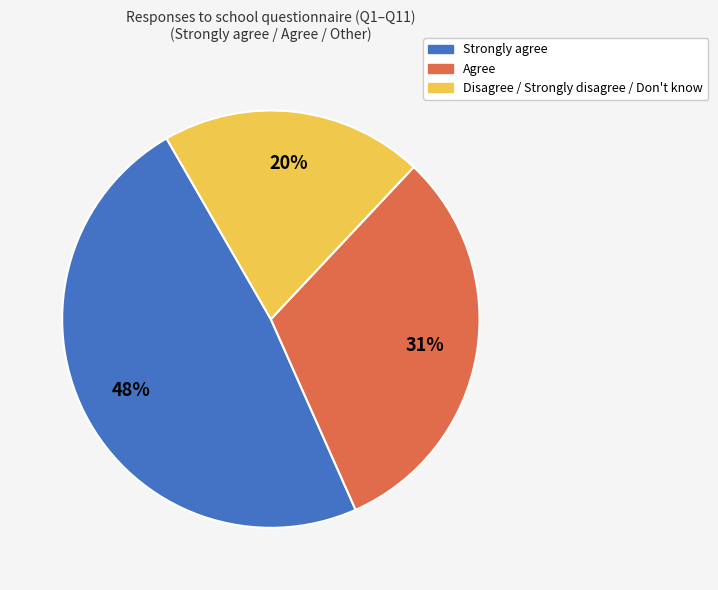

What is the smallest slice in the pie chart?

Disagree / Strongly disagree / Don't know